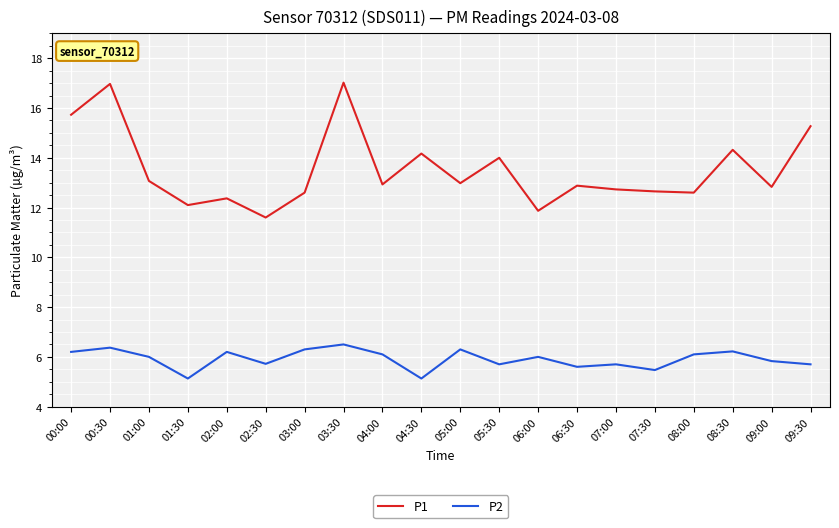

True or false: P2 and P1 intersect in this chart.

False